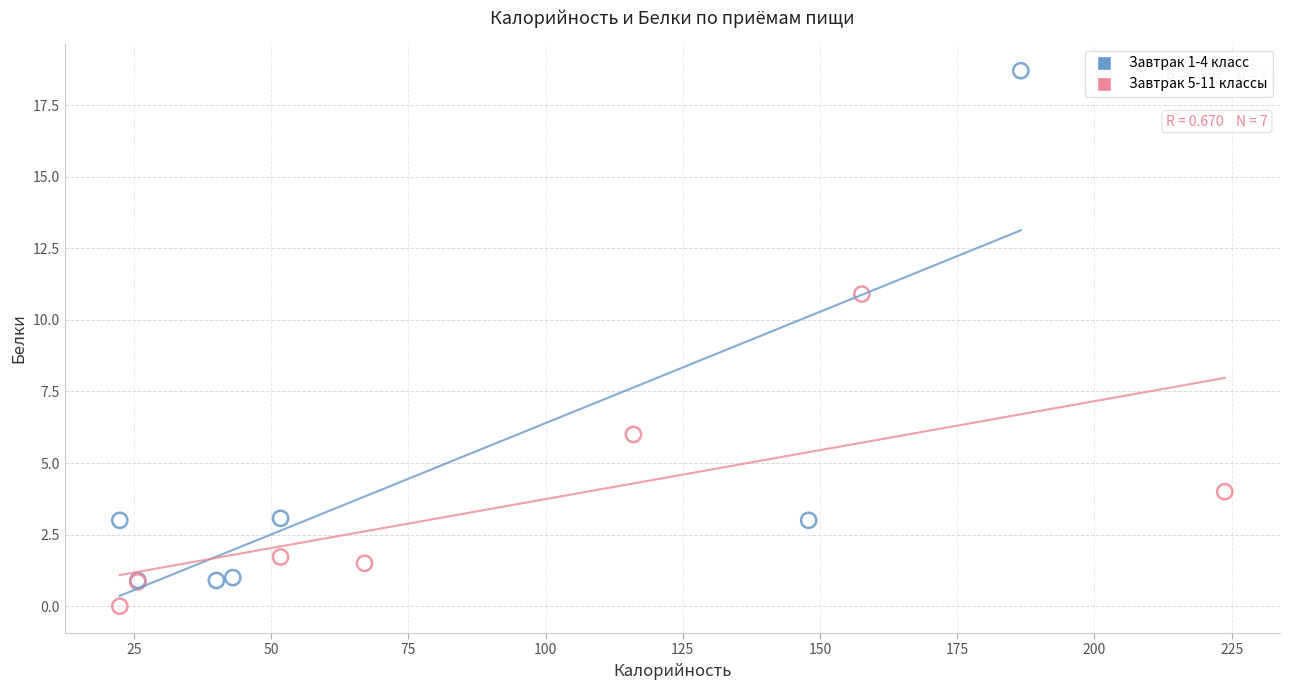

Which series has the largest Y range (max minus min)?

Завтрак 1-4 класс